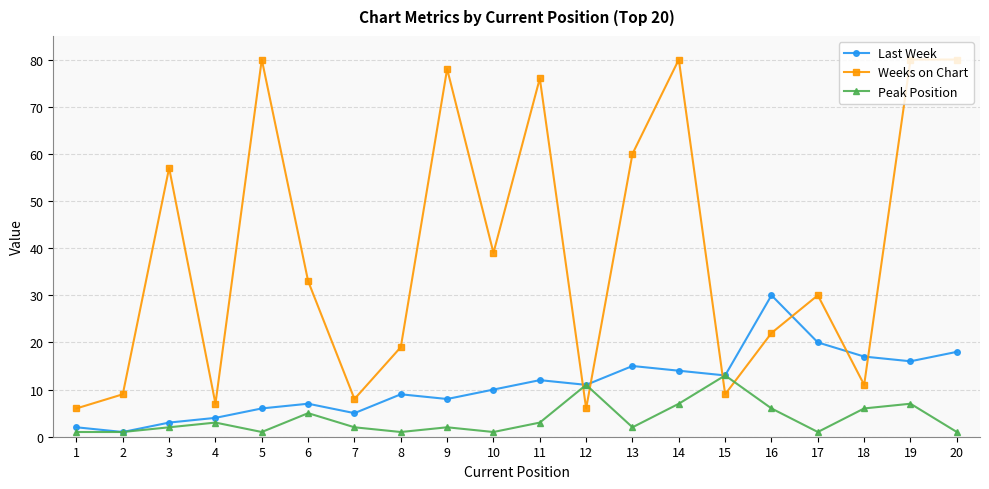

True or false: Peak Position has a value of 5 at 6.

True